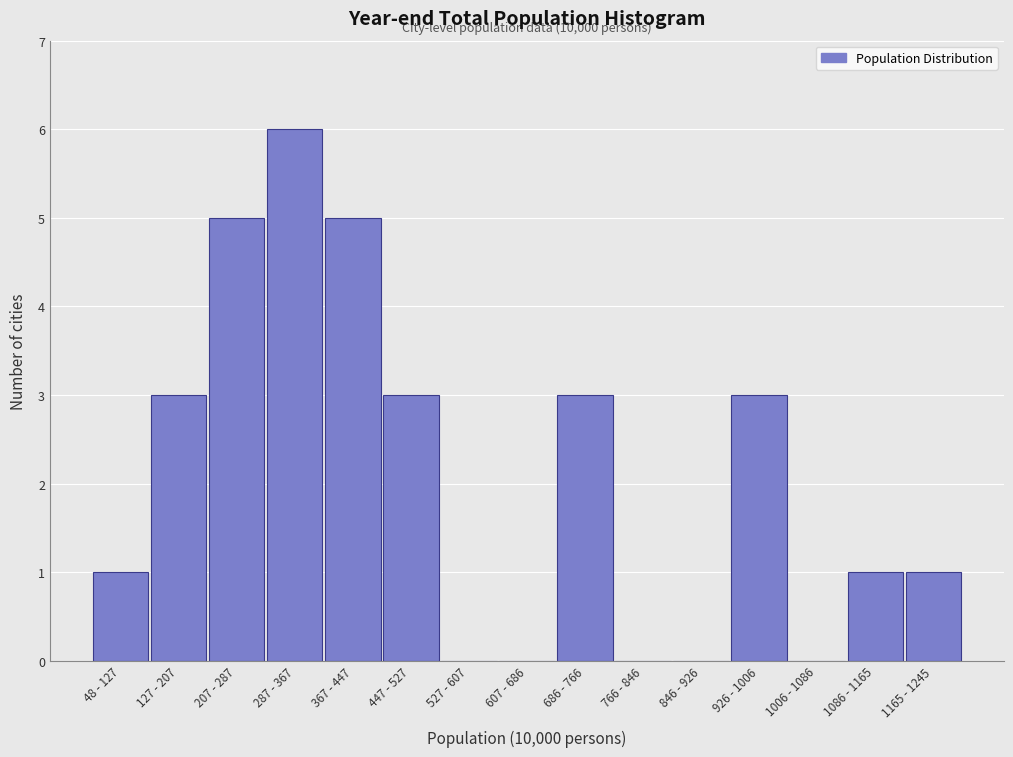

Reading right to left, extract all data points from this chart.

1165 - 1245=1	1086 - 1165=1	1006 - 1086=0	926 - 1006=3	846 - 926=0	766 - 846=0	686 - 766=3	607 - 686=0	527 - 607=0	447 - 527=3	367 - 447=5	287 - 367=6	207 - 287=5	127 - 207=3	48 - 127=1